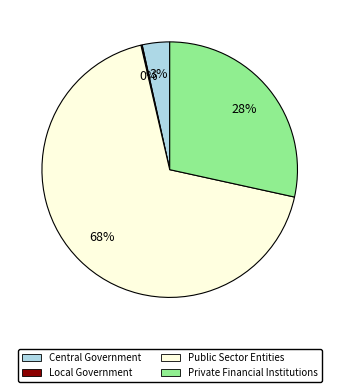

To the nearest percent, what is the average slice percentage?

25%